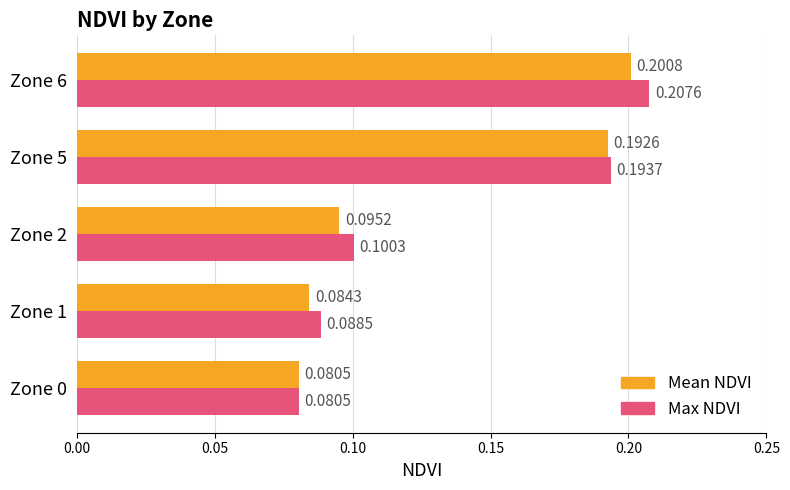

Between Zone 0 and Zone 6, which series saw the biggest shift?

Max NDVI